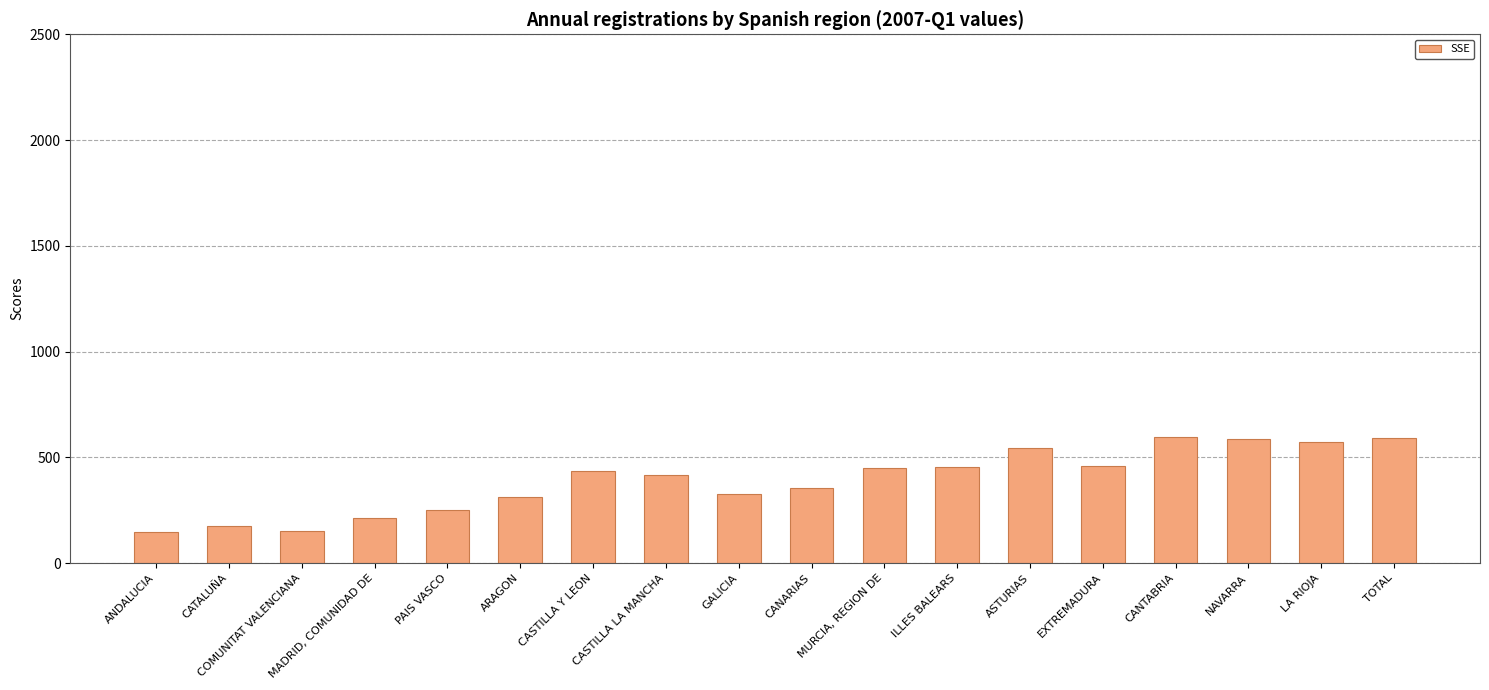

What is the greatest value displayed?

595